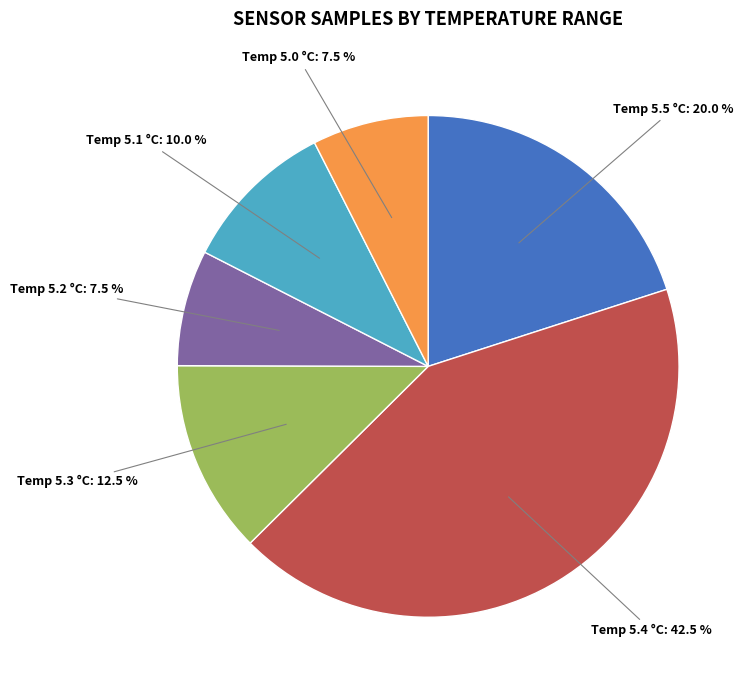

How many segments does this pie chart have?

6